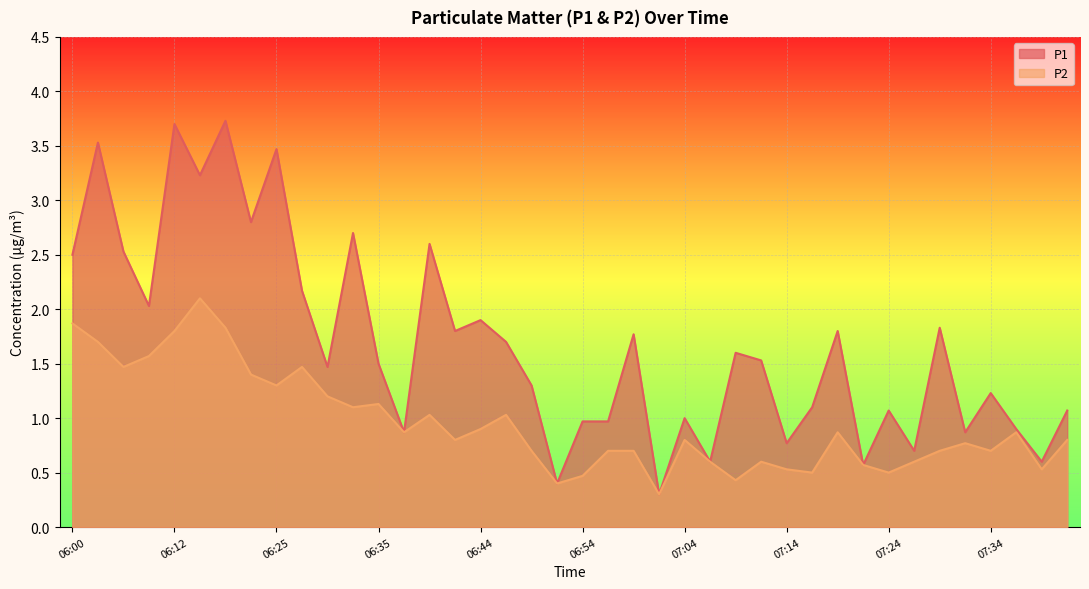

What is the average value of the P2 series?

1.0